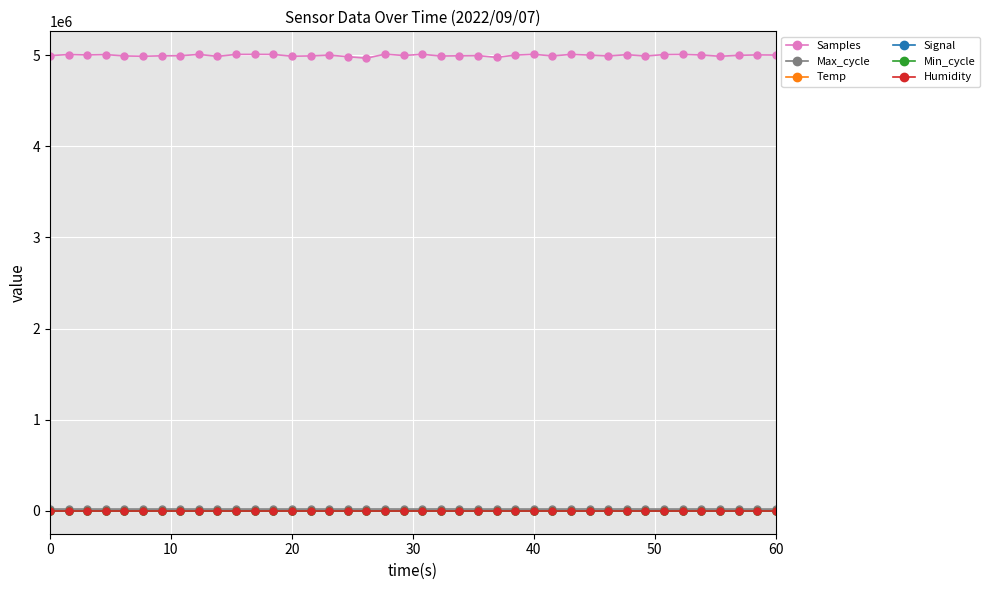

True or false: Max_cycle has more than 1 interior local peaks.

True